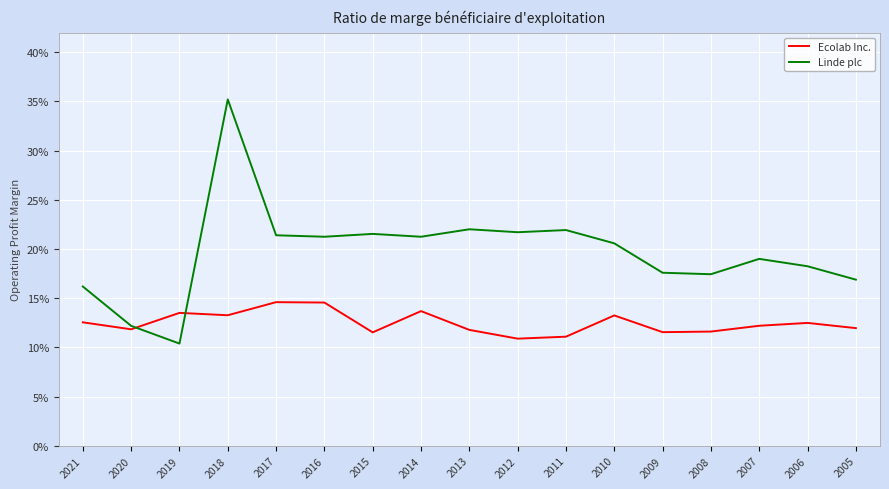

What are all the series names shown in the legend?

Ecolab Inc., Linde plc